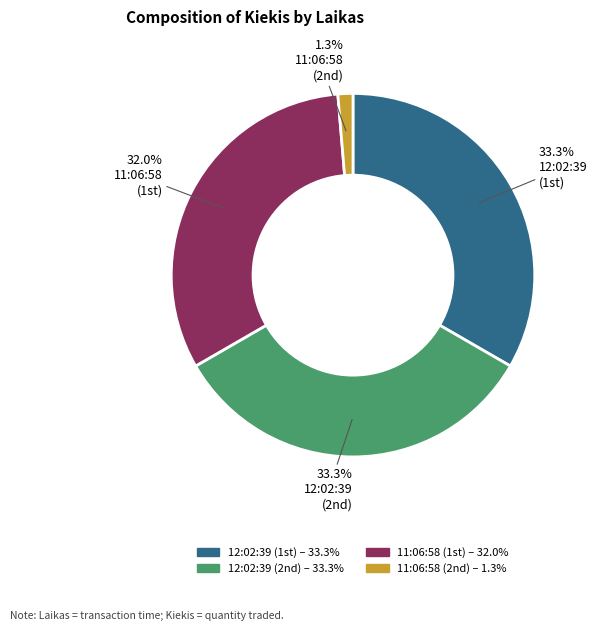

To the nearest percent, what is the average slice percentage?

25%